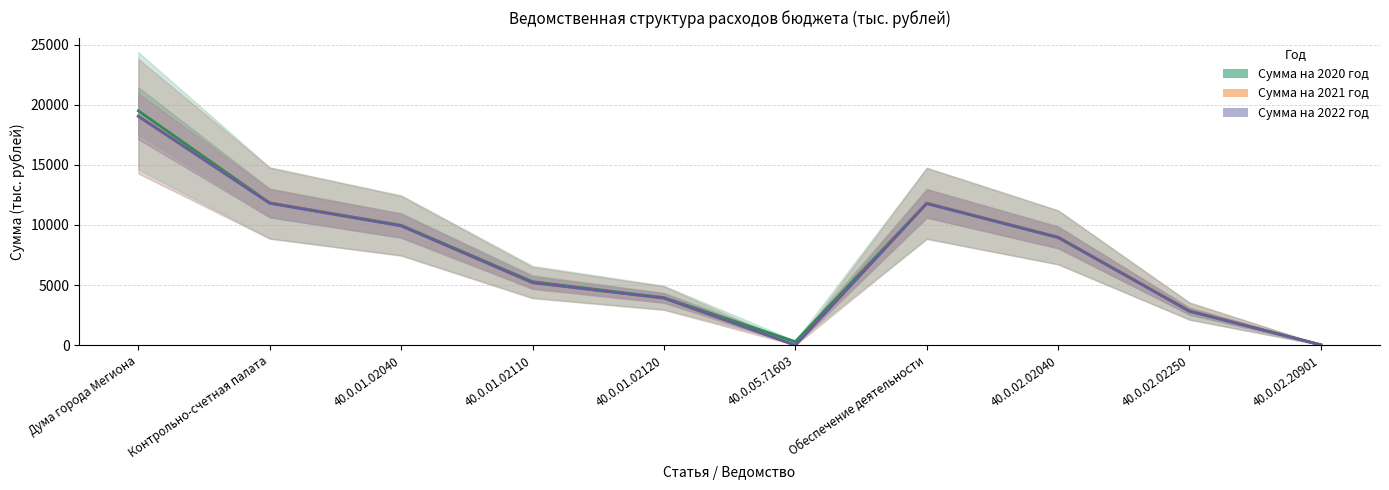

Count the number of categories in the chart.

10